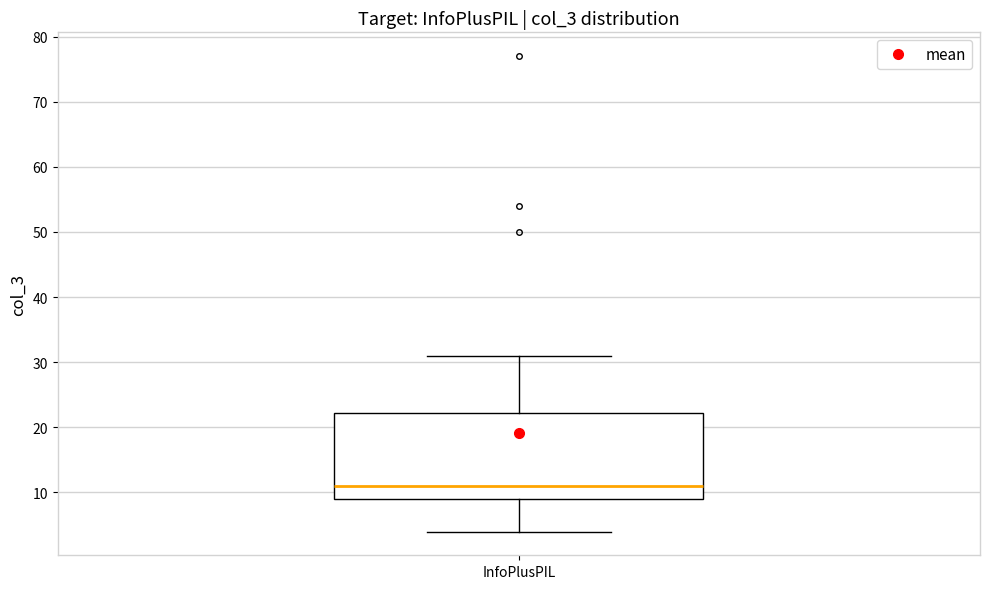

Where is the lower edge of the box for InfoPlusPIL on the y-axis? The values are not printed on the chart, so give them approximately, as read against the axis.

9